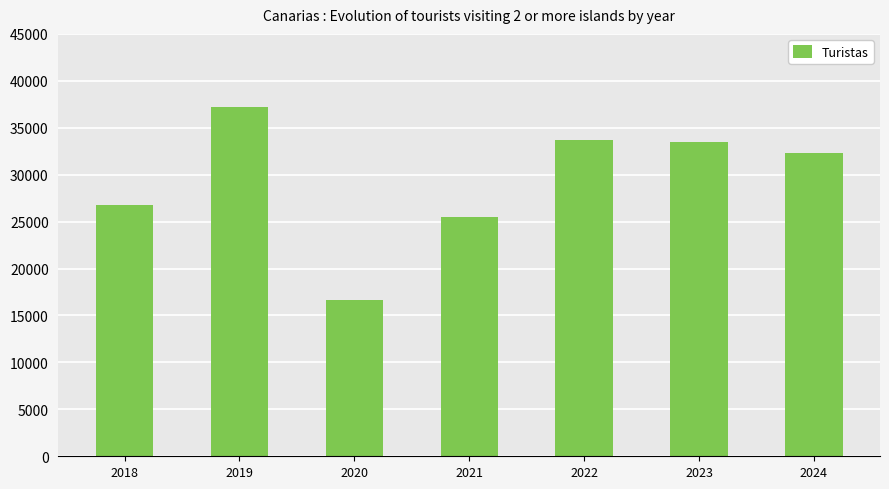

At which category does the chart reach its peak across all series?

2019